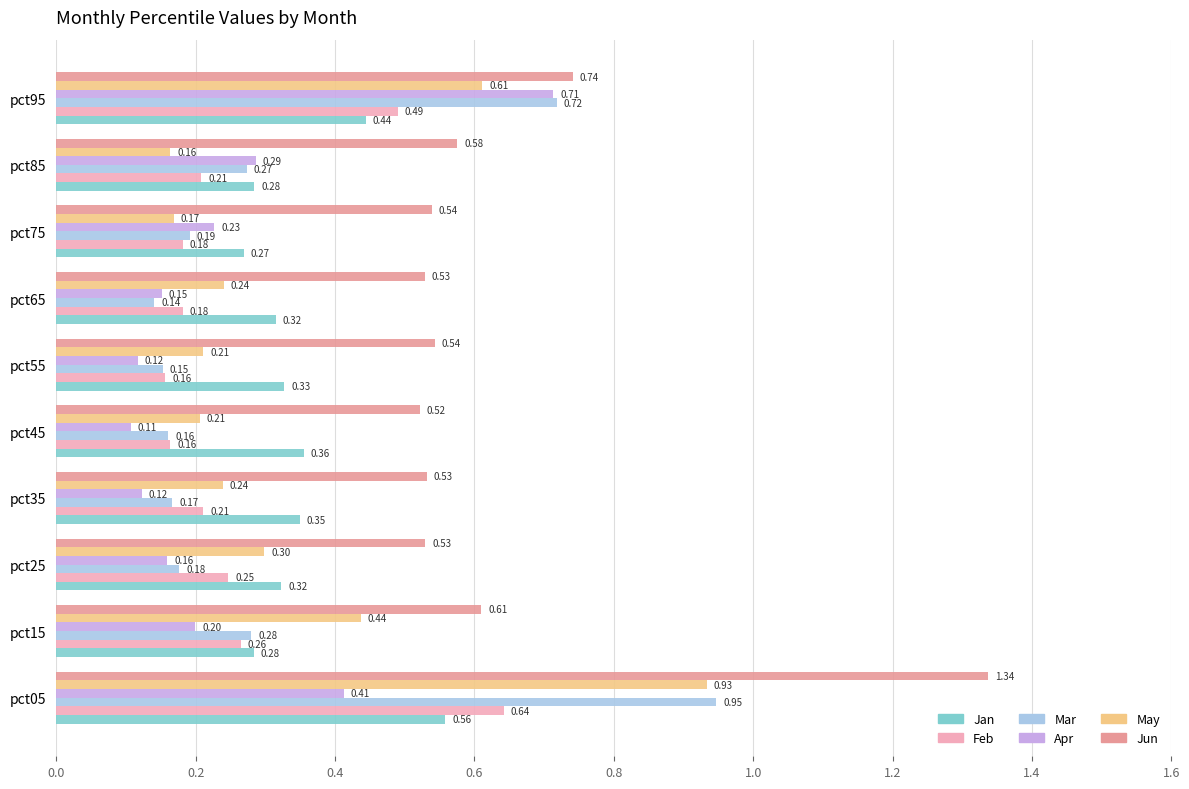

At pct35, list the series in order from largest to smallest.

Jun, Jan, May, Feb, Mar, Apr